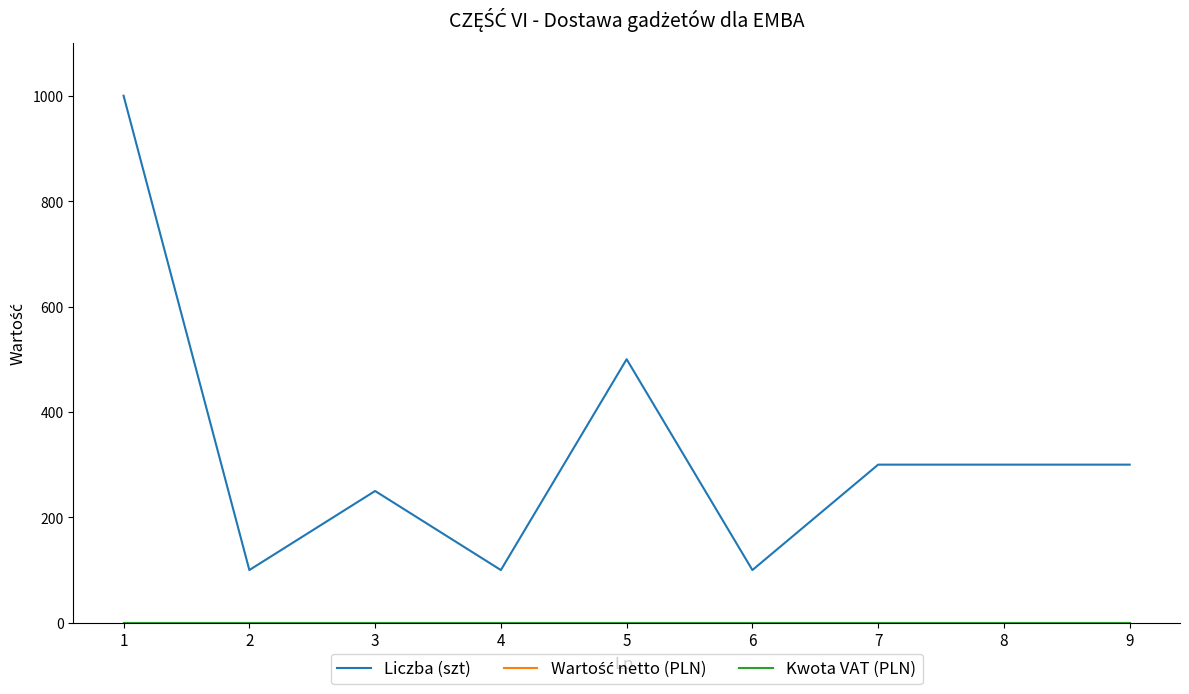

What is the sum of the Liczba (szt) values at 6 and 3?

350